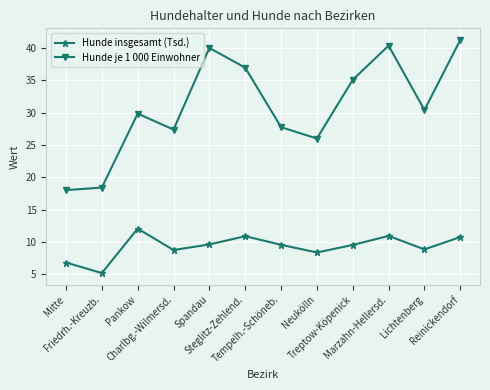

How many data points in Hunde insgesamt (Tsd.) are above 9?

7